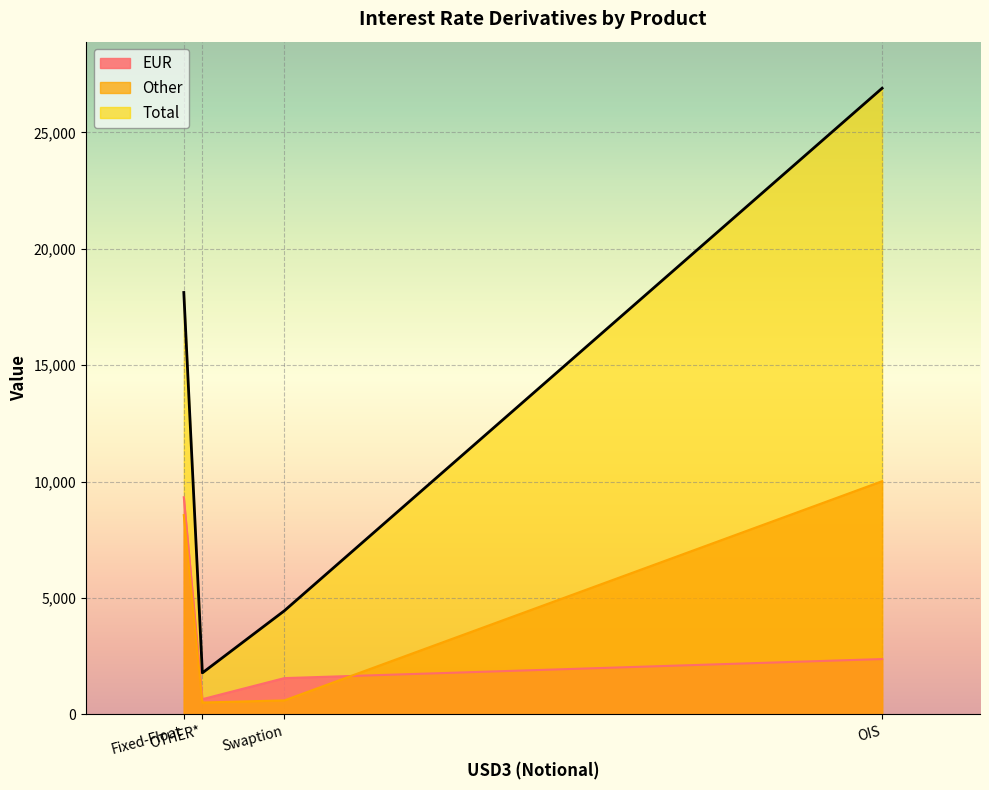

Rank the categories by Total value from highest to lowest.

OIS, Fixed-Float, Swaption, OTHER*